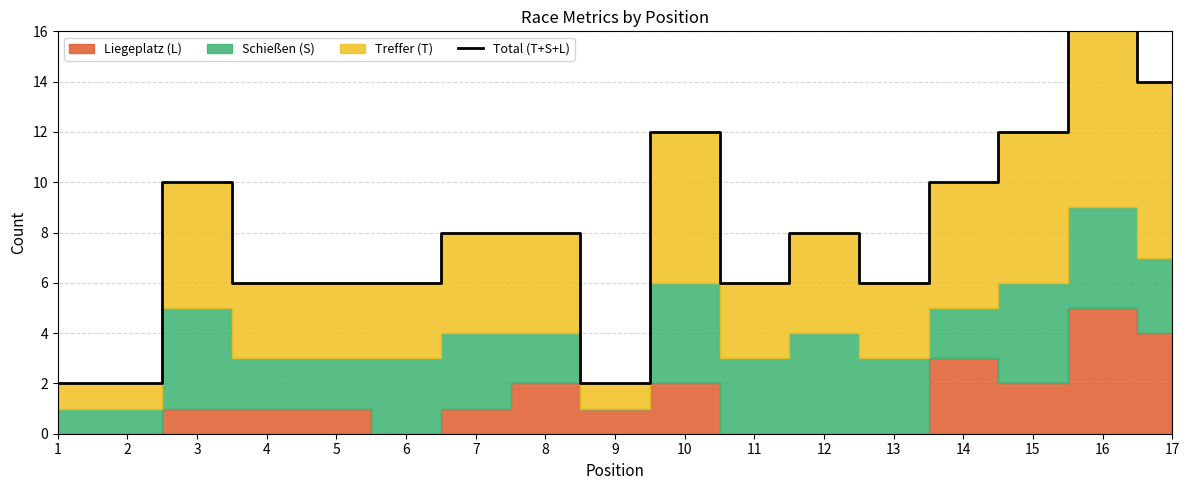

Where is the data nearest to the value 10?

3